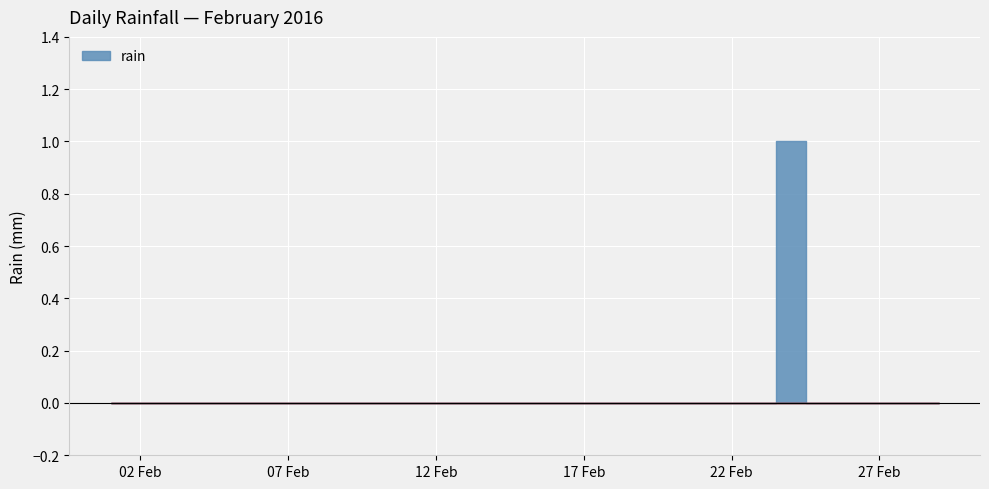

At which label is the value closest to 0?

2016-02-01